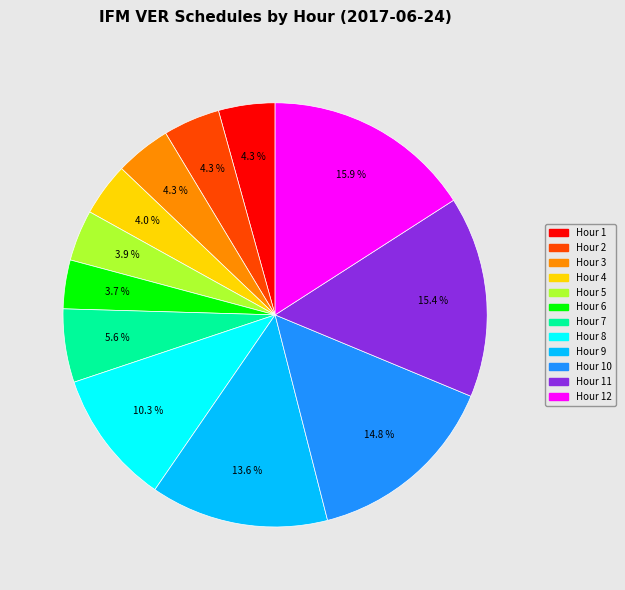

Does any single category account for the majority?

No